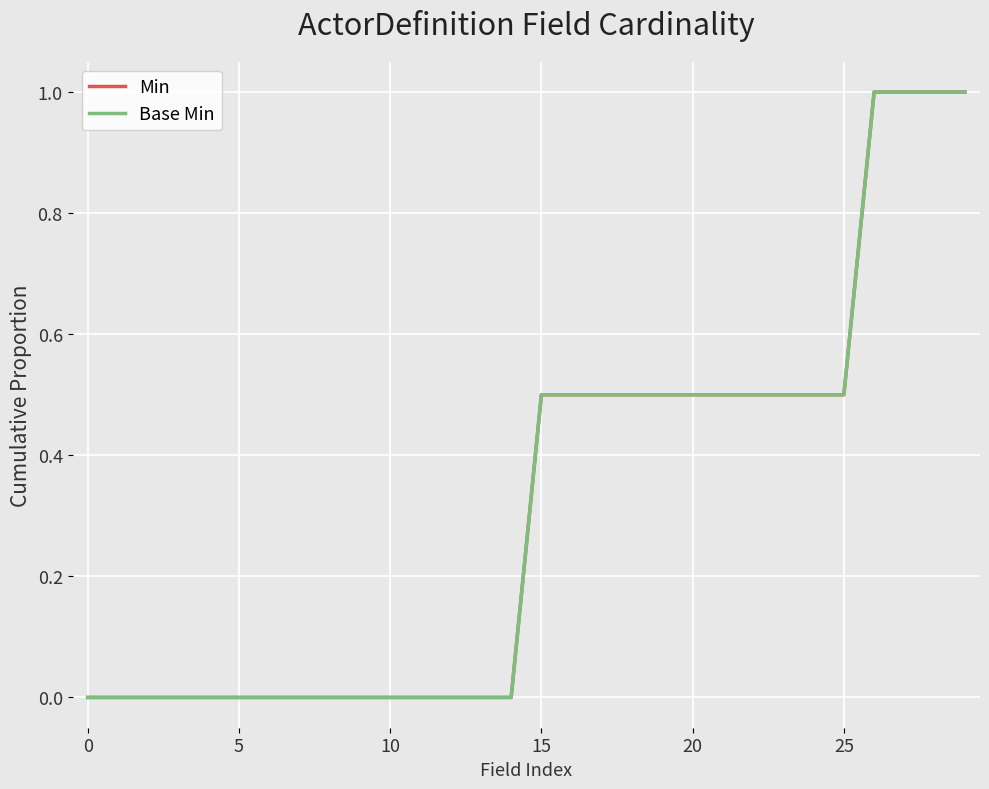

Does the chart have visible grid lines?

Yes